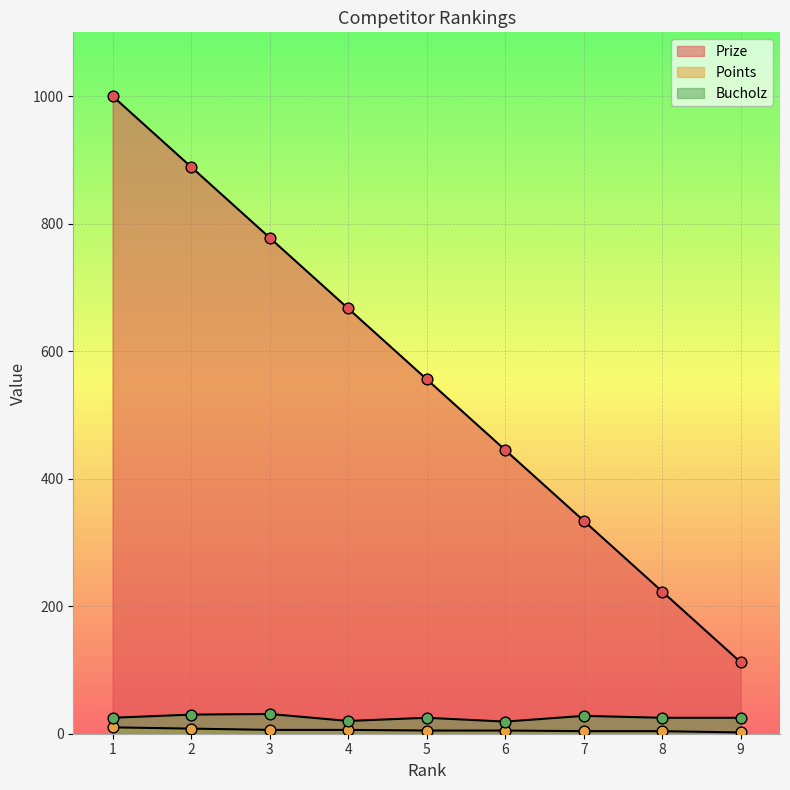

At which category is the sum across all series the highest?

1